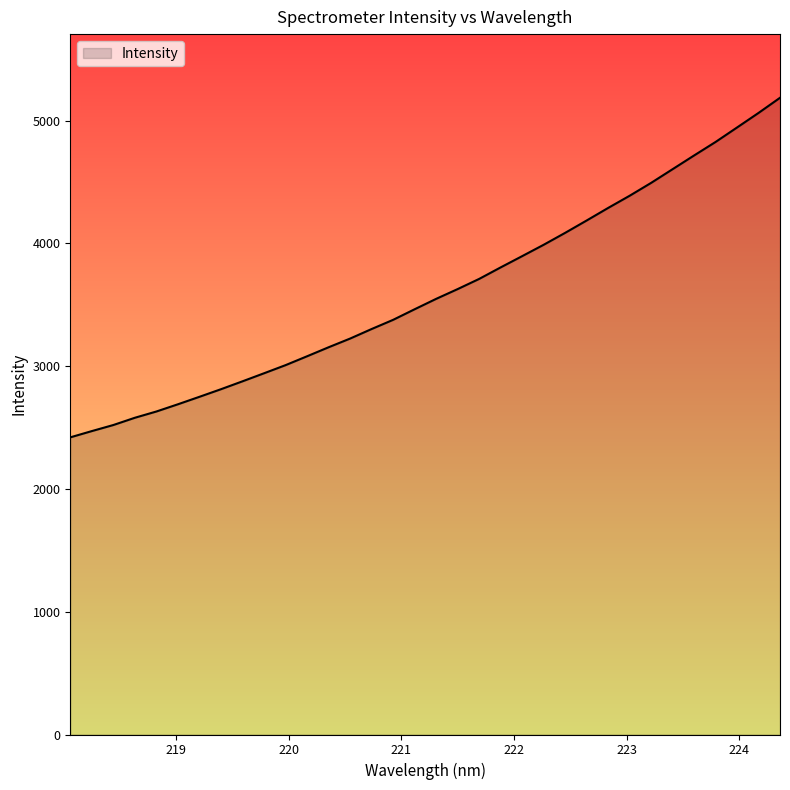

What is the minimum value shown in the chart?

2420.6